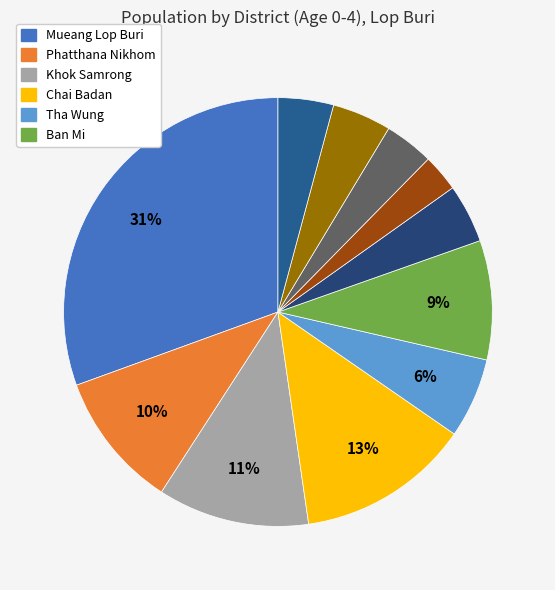

How many segments does this pie chart have?

11